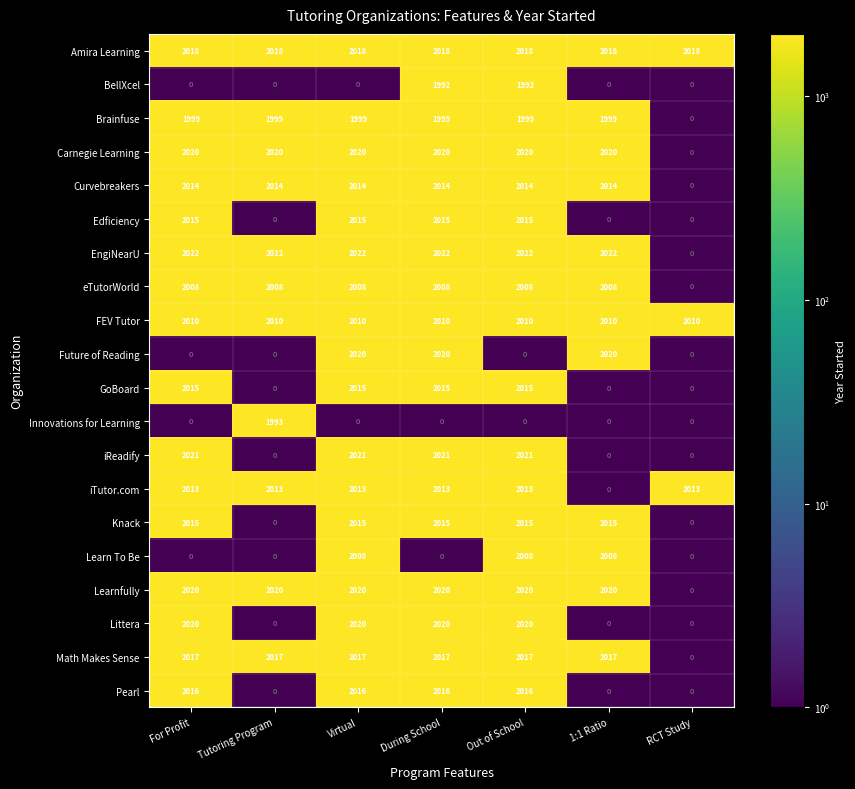

What is the difference between the maximum and minimum values in the Carnegie Learning series?

2020